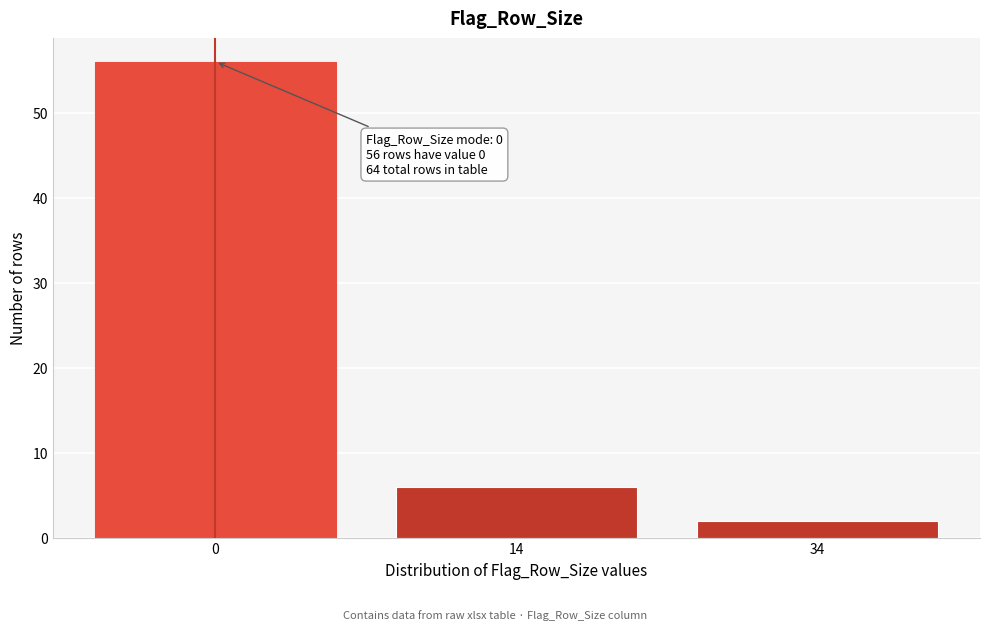

Reading left to right, list all the values displayed in this chart.

0=56	14=6	34=2